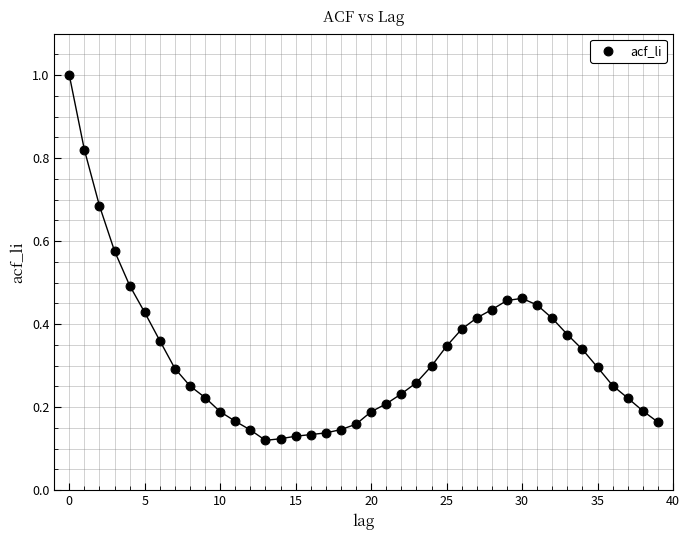

What is the range of Y values (max minus min)?

0.9